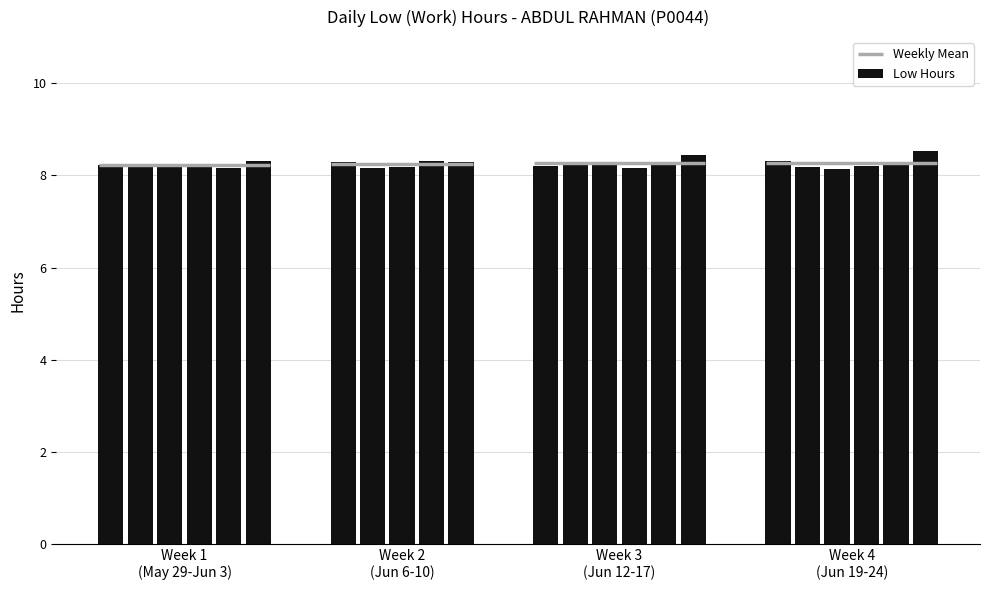

What is the change in value from 21-Wed to 22-Thu?

+0.1